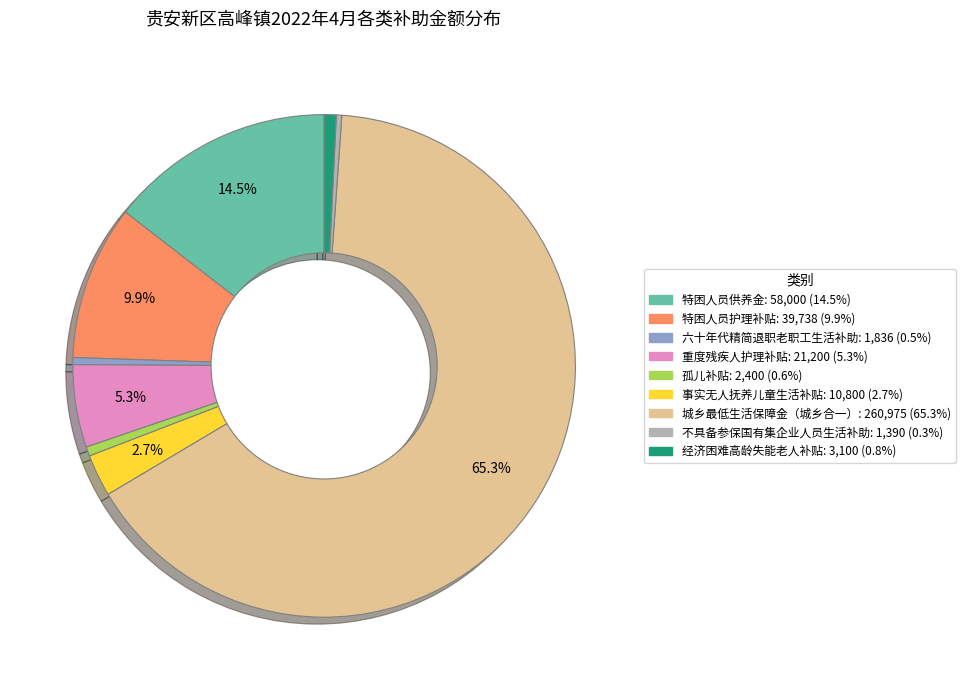

To the nearest percent, what percentage of the pie is 孤儿补贴?

1%